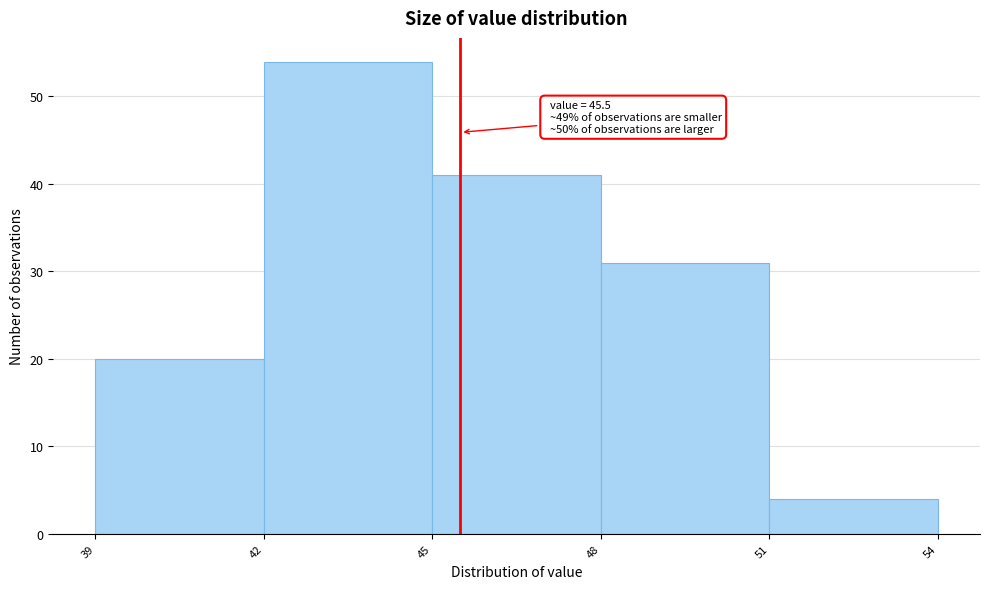

Which range on the x-axis has the tallest bar?

42 to 45